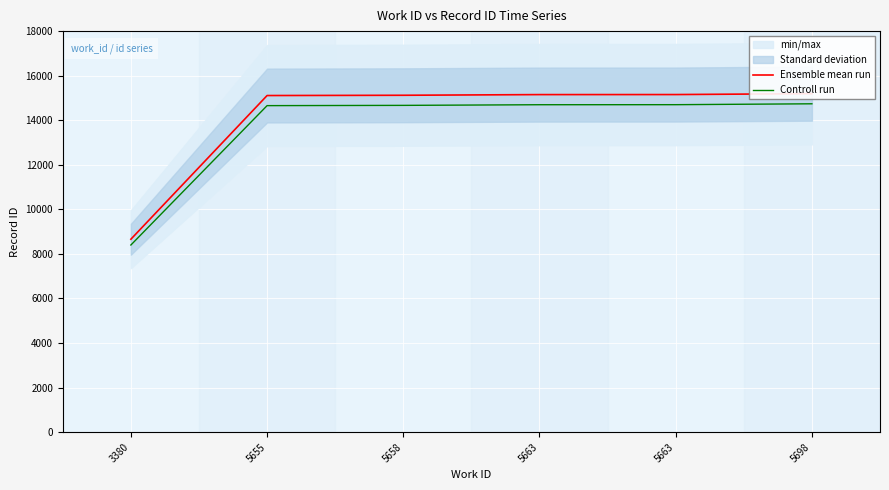

Which series has the largest range (max minus min)?

Ensemble mean run